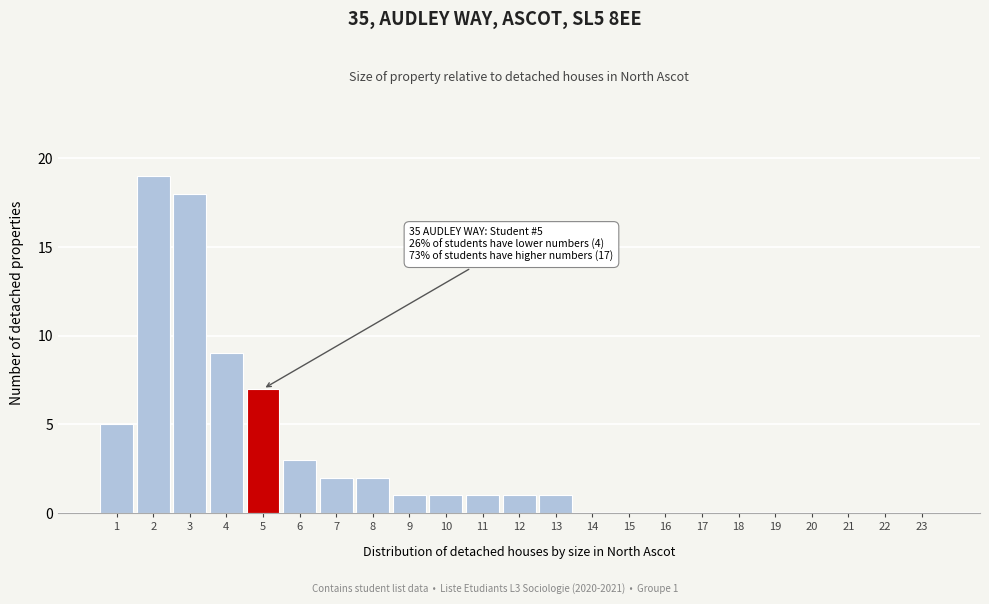

Reading left to right, extract all data points from this chart.

1=5	2=19	3=18	4=9	5=7	6=3	7=2	8=2	9=1	10=1	11=1	12=1	13=1	14=0	15=0	16=0	17=0	18=0	19=0	20=0	21=0	22=0	23=0